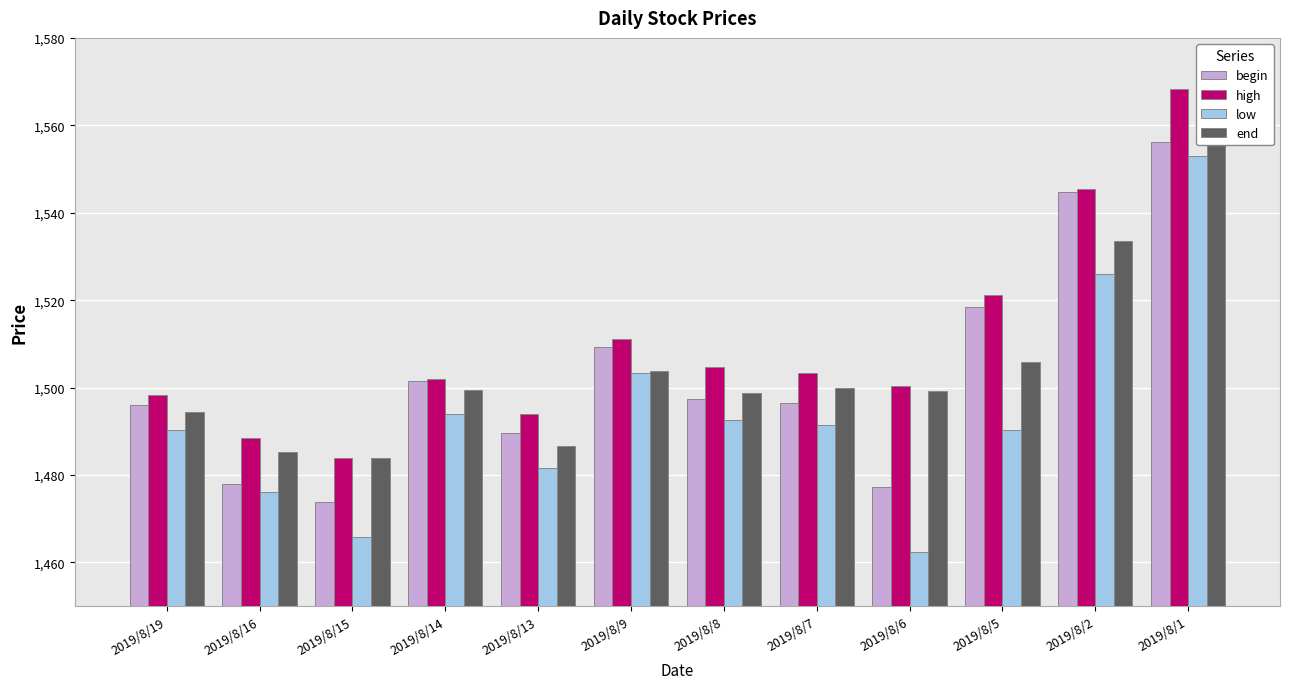

At how many categories does at least one series exceed 1522?

2